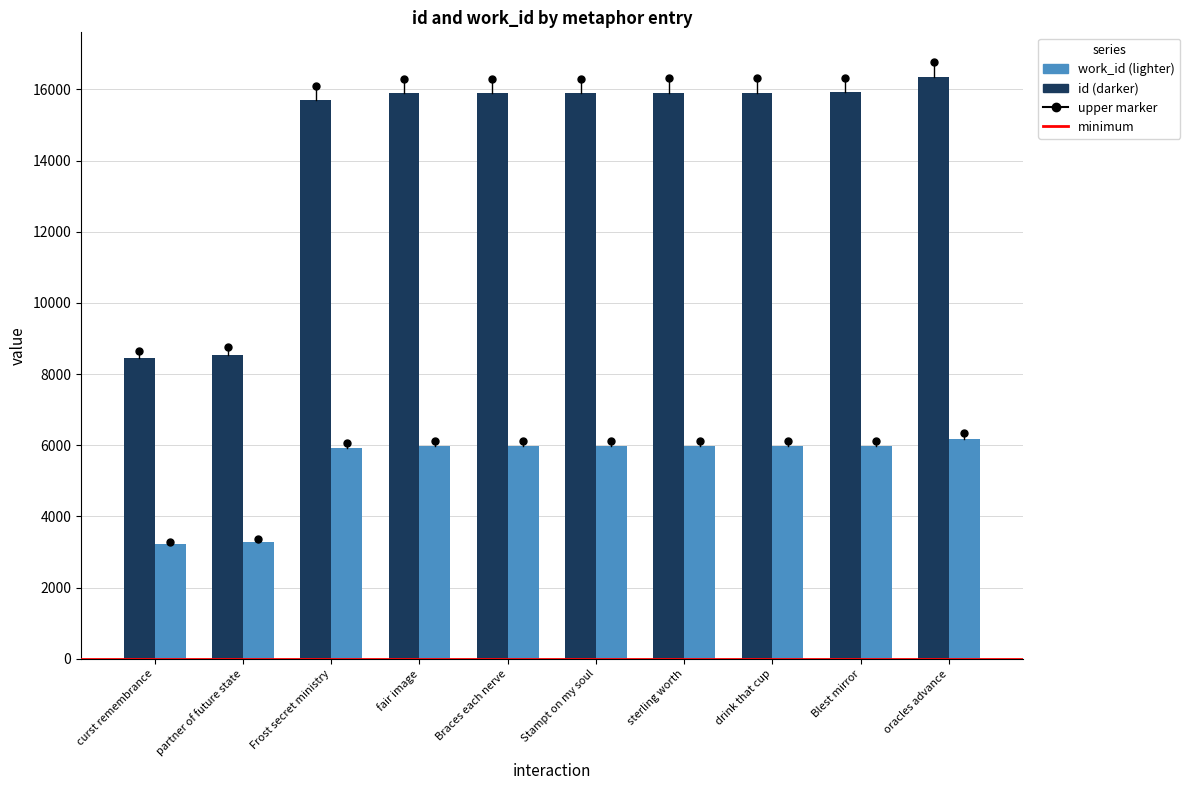

At which category does the chart reach its peak across all series?

oracles advance